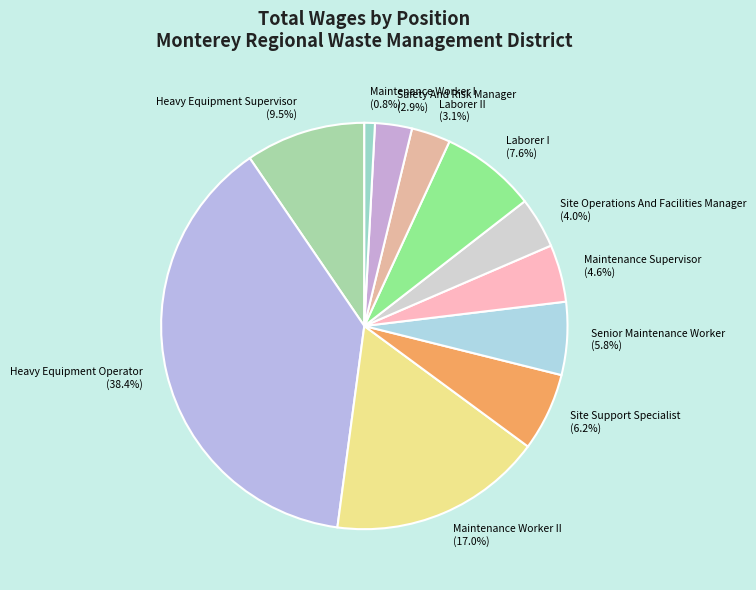

Is there a majority slice in this chart?

No